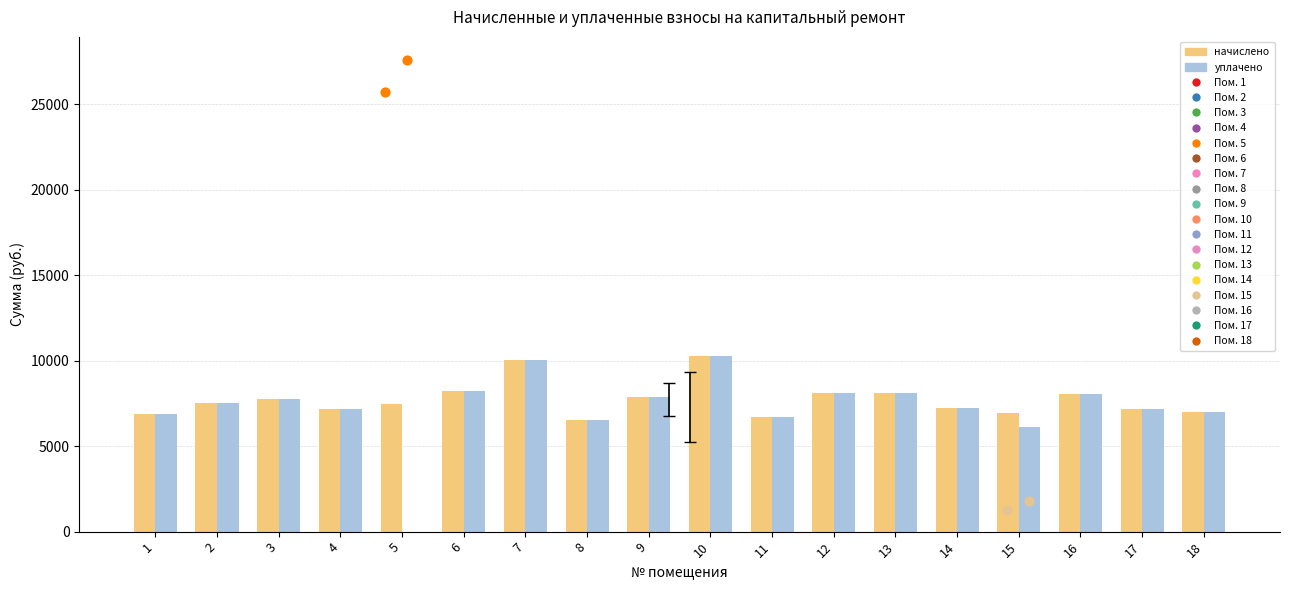

At which category is the sum across all series the highest?

10